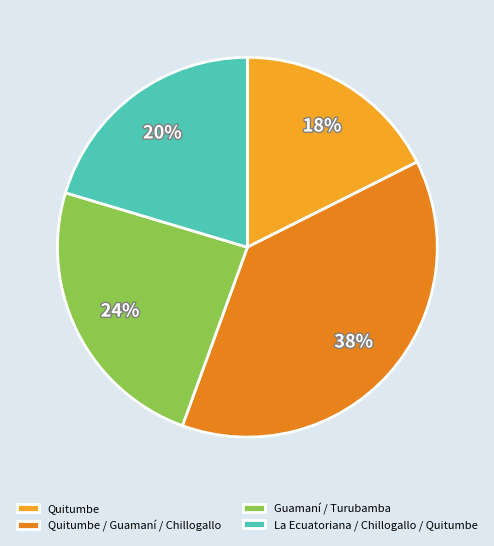

Rank the categories by value from highest to lowest.

Quitumbe / Guamaní / Chillogallo, Guamaní / Turubamba, La Ecuatoriana / Chillogallo / Quitumbe, Quitumbe